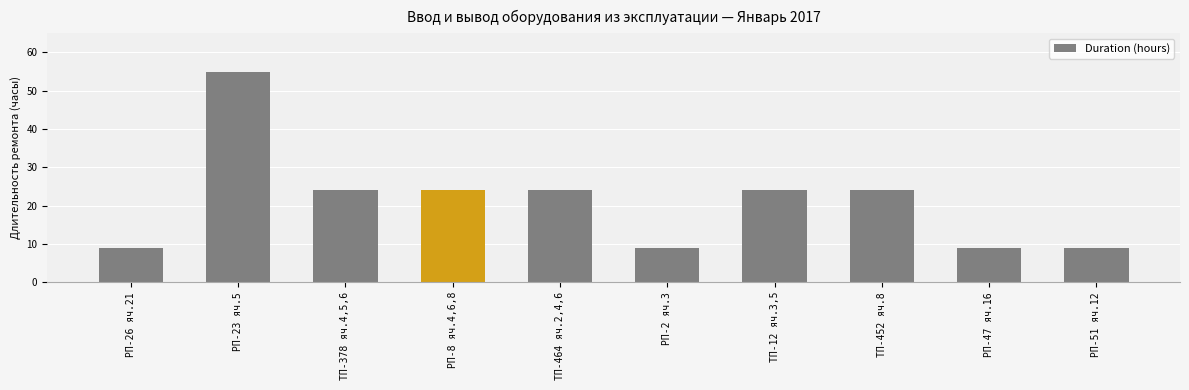

How many bars are there in total?

10